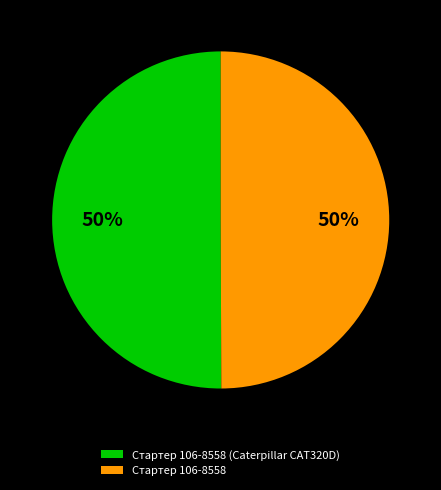

Is the sum of Стартер 106-8558 and Стартер 106-8558 (Caterpillar CAT320D) greater than half?

Yes